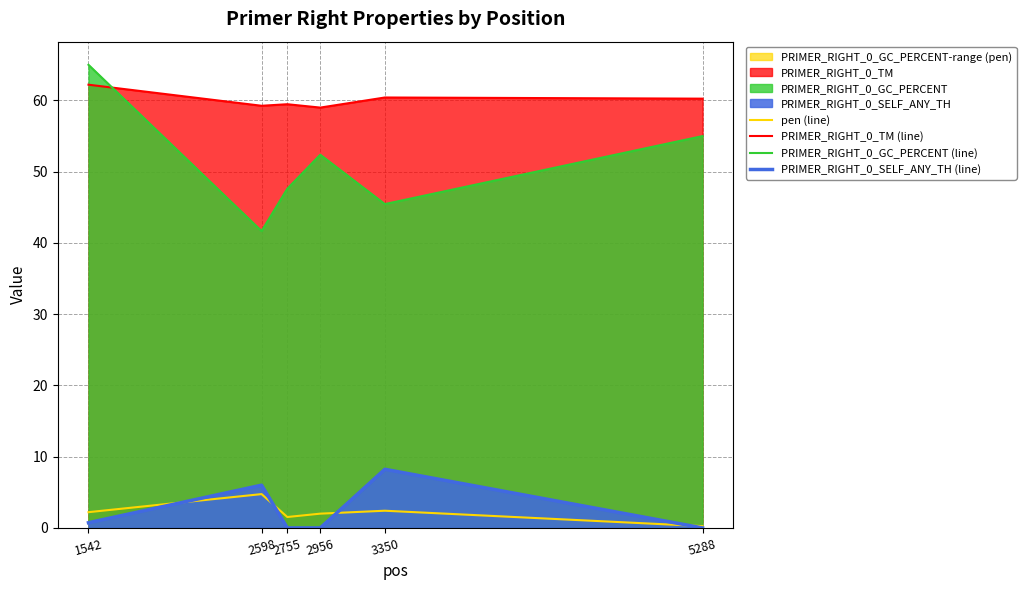

Between 1542 and 2755, which is larger?

1542